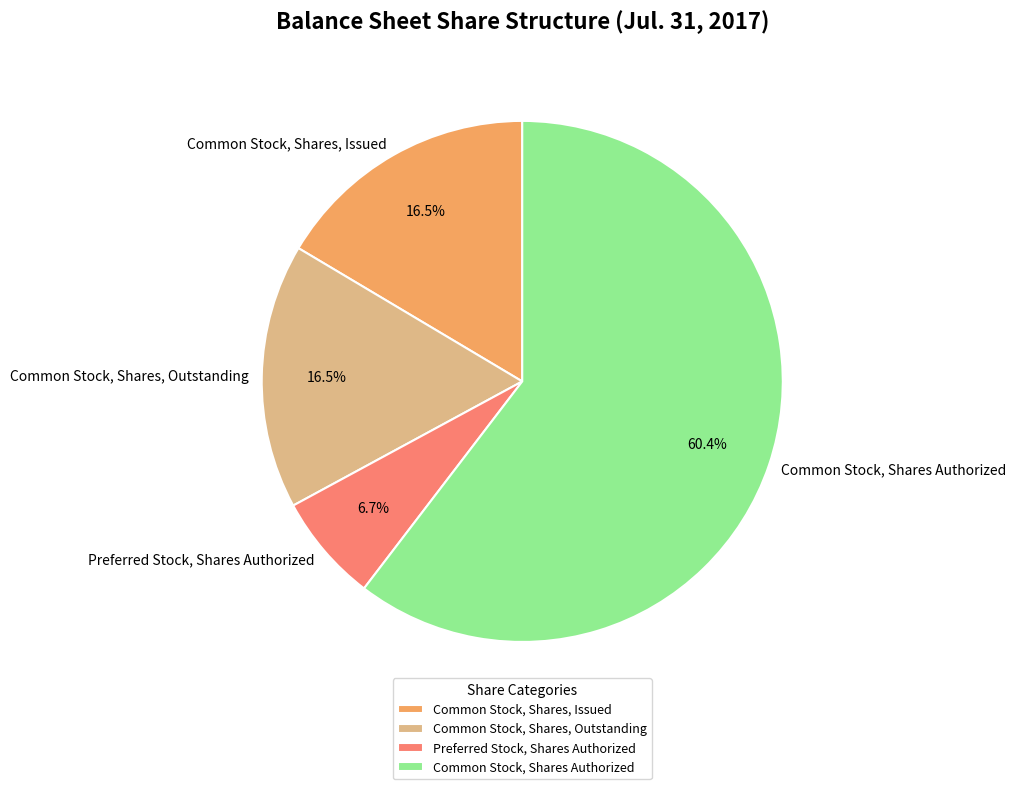

How many segments does this pie chart have?

4